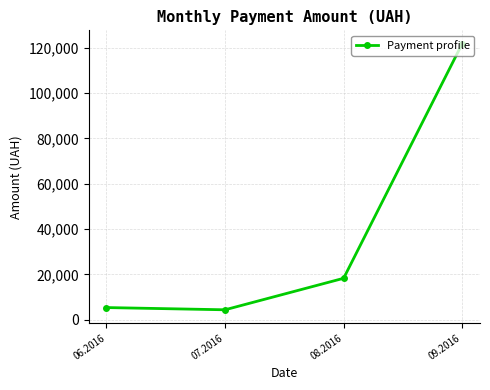

Reading left to right, extract all data points from this chart.

5357.0	4372.0	18276.7	121824.0